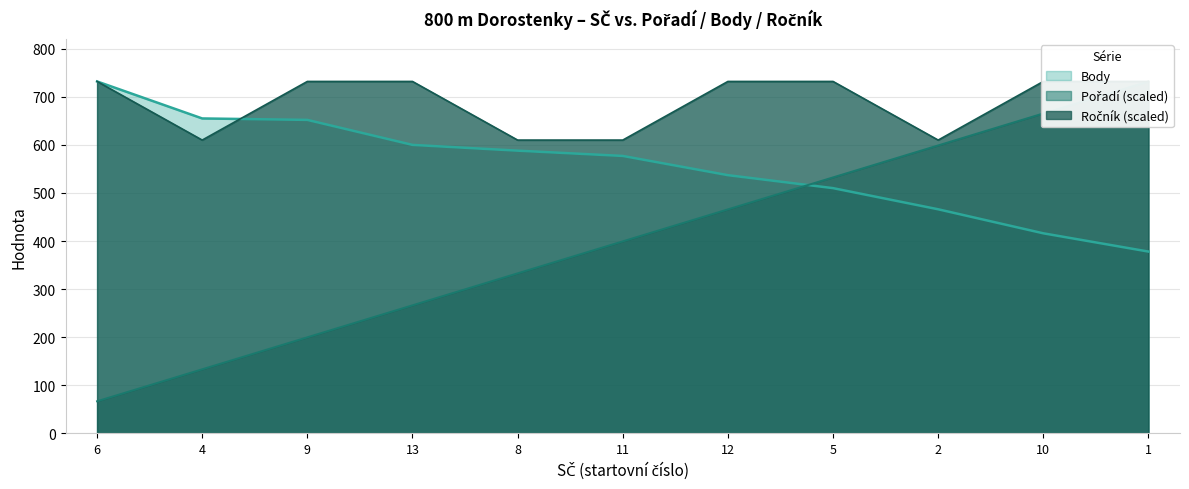

What is the difference between the maximum and minimum values in the Ročník series?

122.0